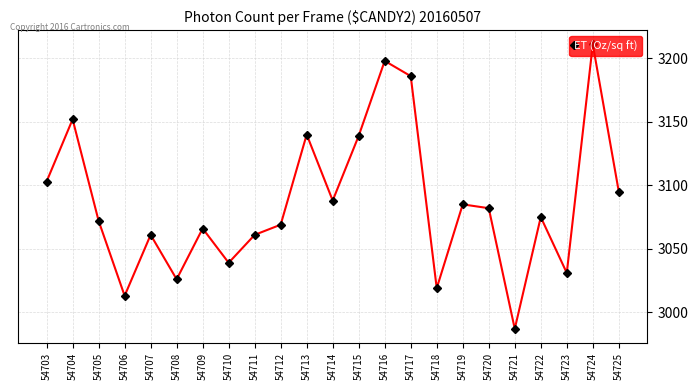

At which category does the data reach its first local valley?

54706